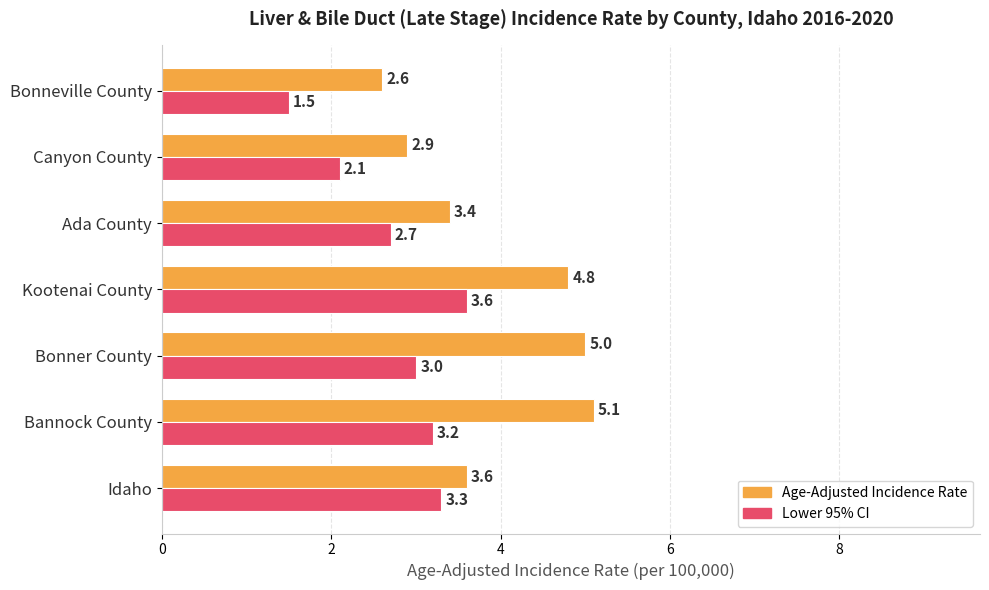

What is the difference between the Age-Adjusted Incidence Rate values at Bannock County and Canyon County?

2.2